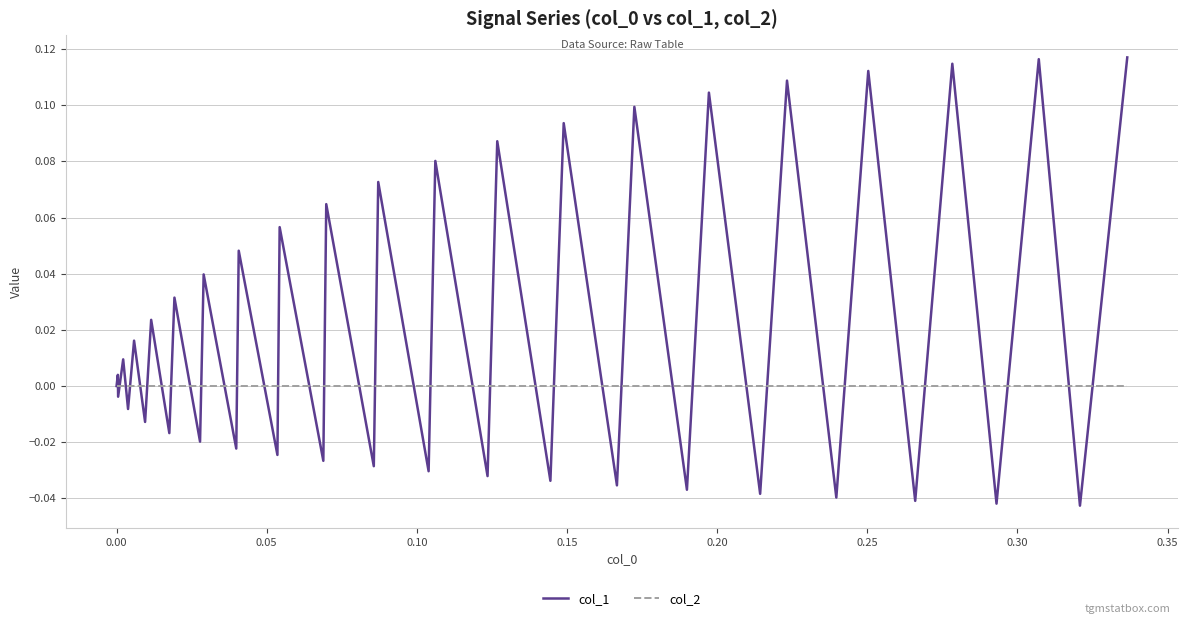

How many lines are shown in the chart?

2